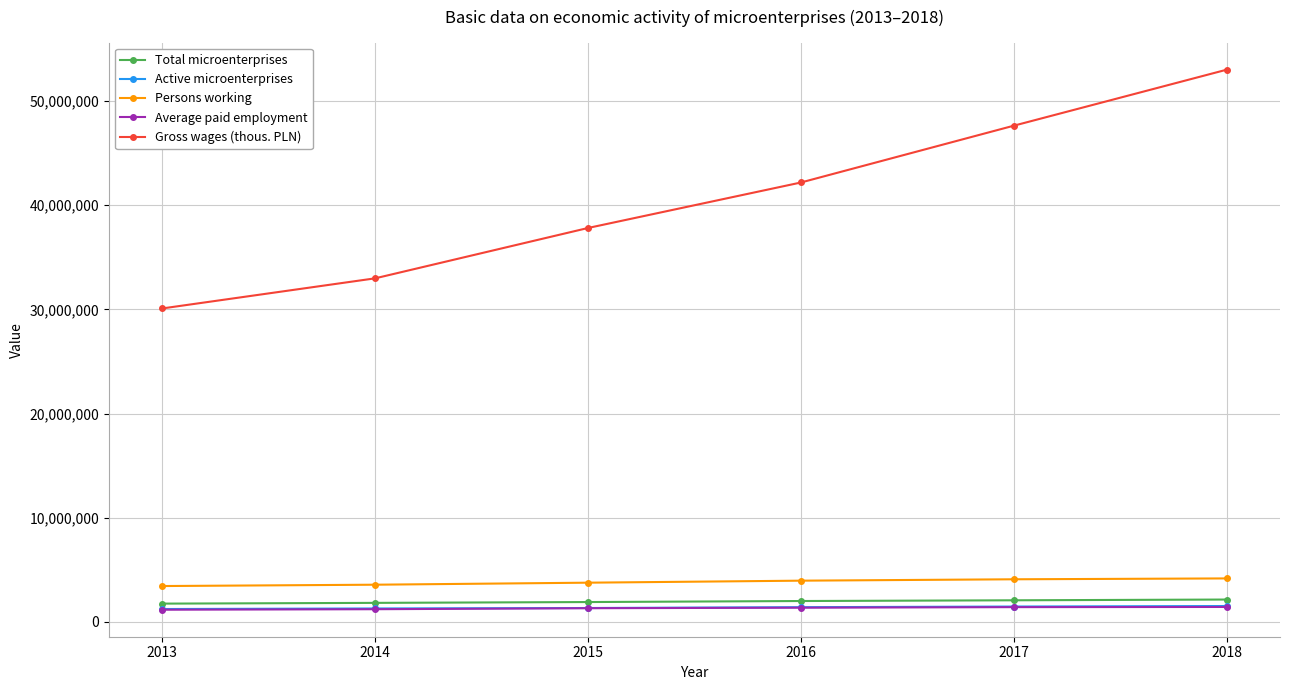

True or false: Gross wages (thous. PLN) and Persons working cross at least once.

False